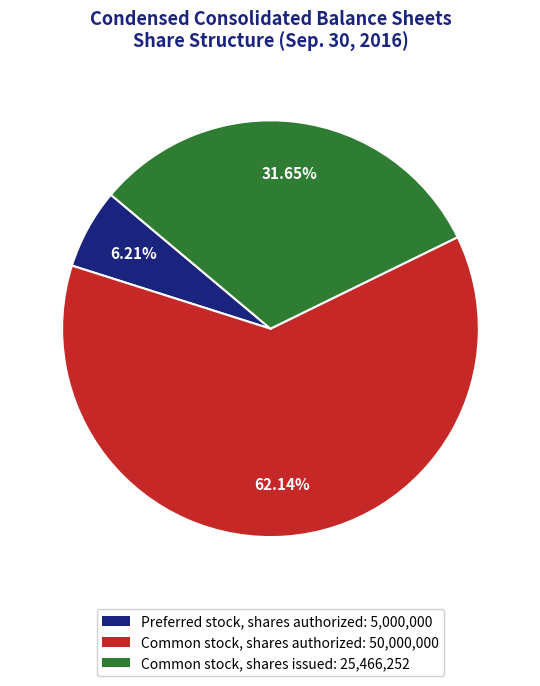

Is it true that Preferred stock, shares authorized is 14% of the pie?

False